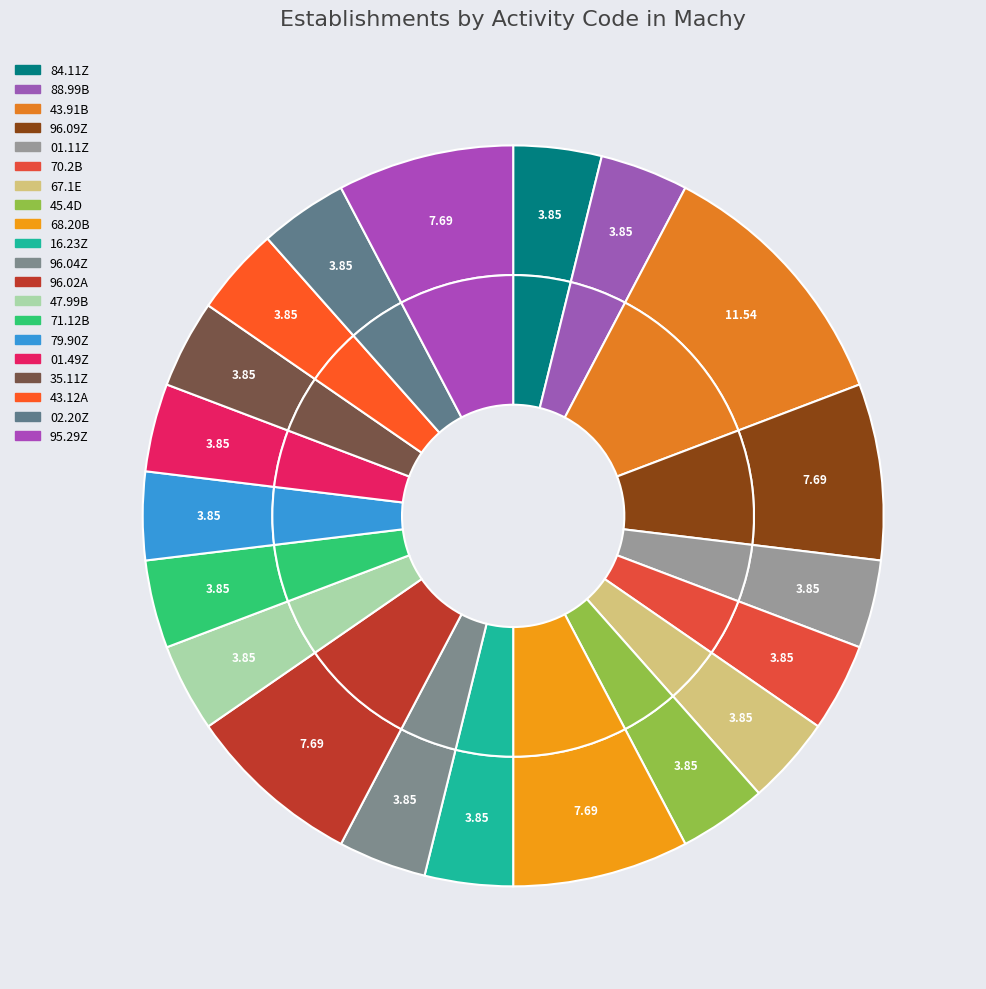

Approximately how many times larger is the value at 70.2B compared to 47.99B?

1.0